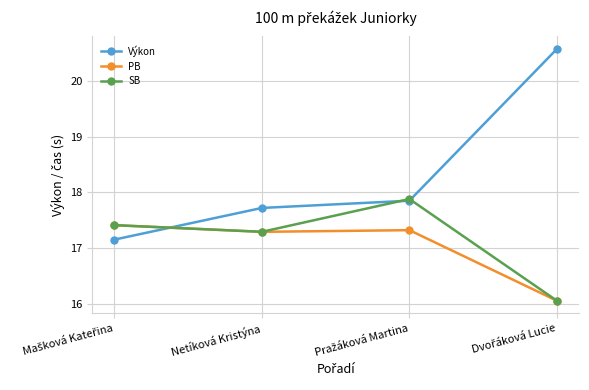

The Výkon series shows 27.7 at Netíková Kristýna. True or false?

False